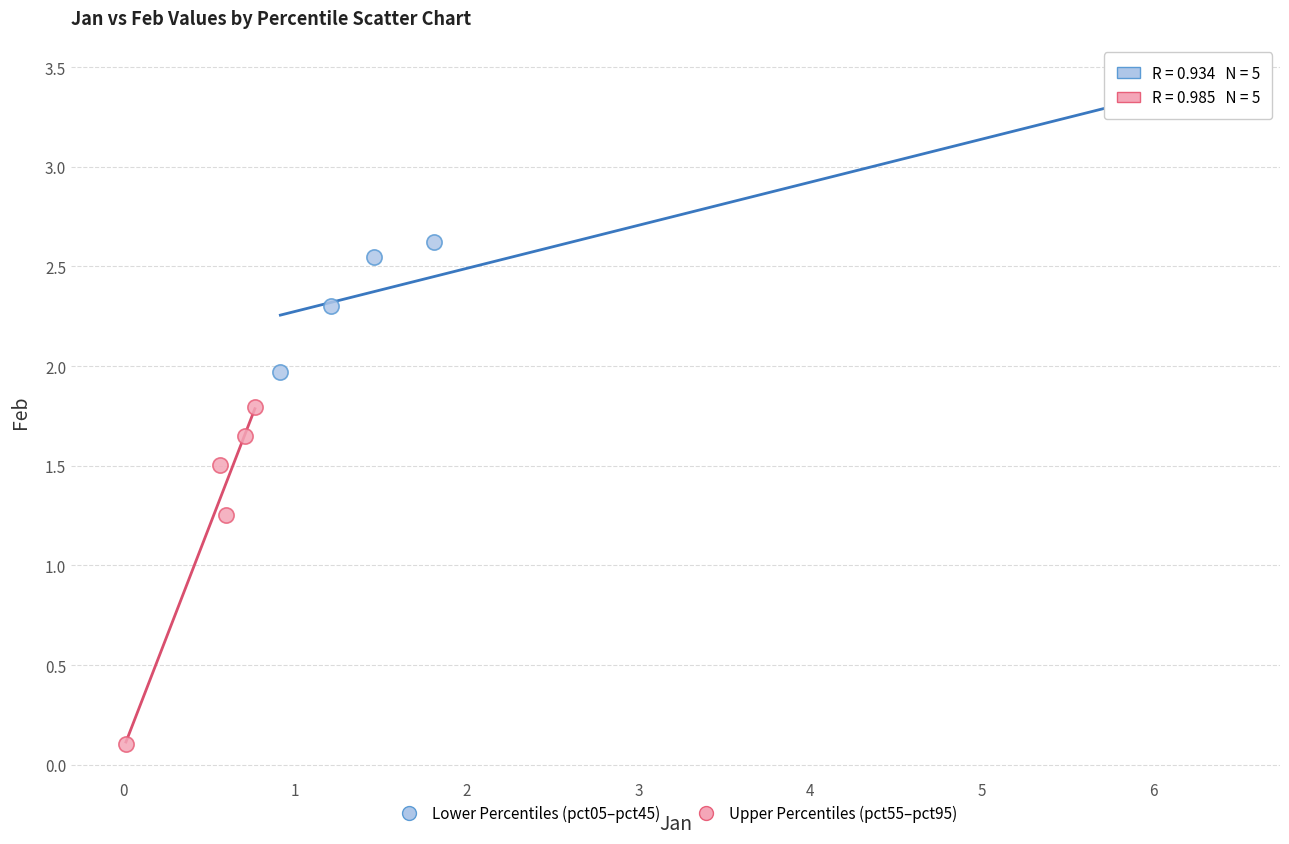

Which series contains the highest Y value?

Lower Percentiles (pct05–pct45)